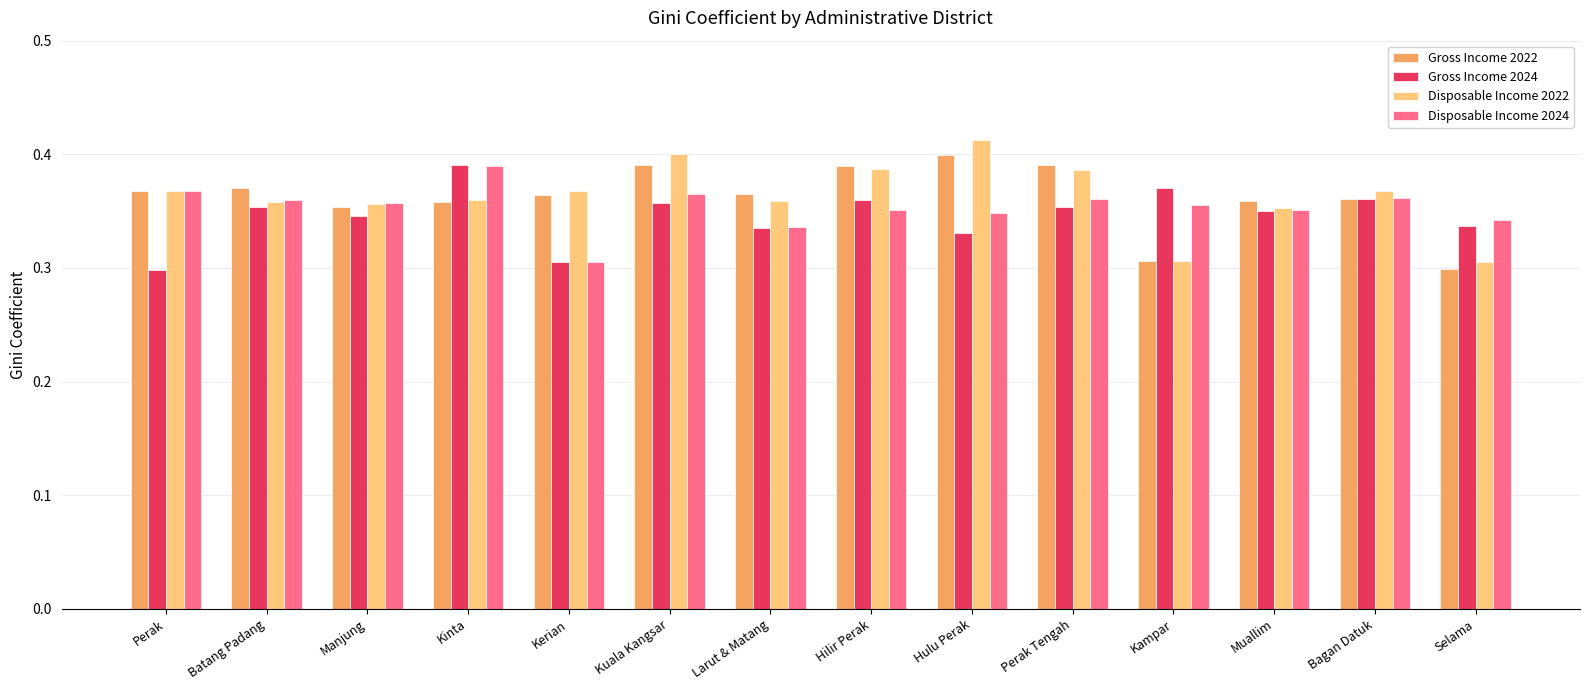

What position from the left is Larut & Matang?

7